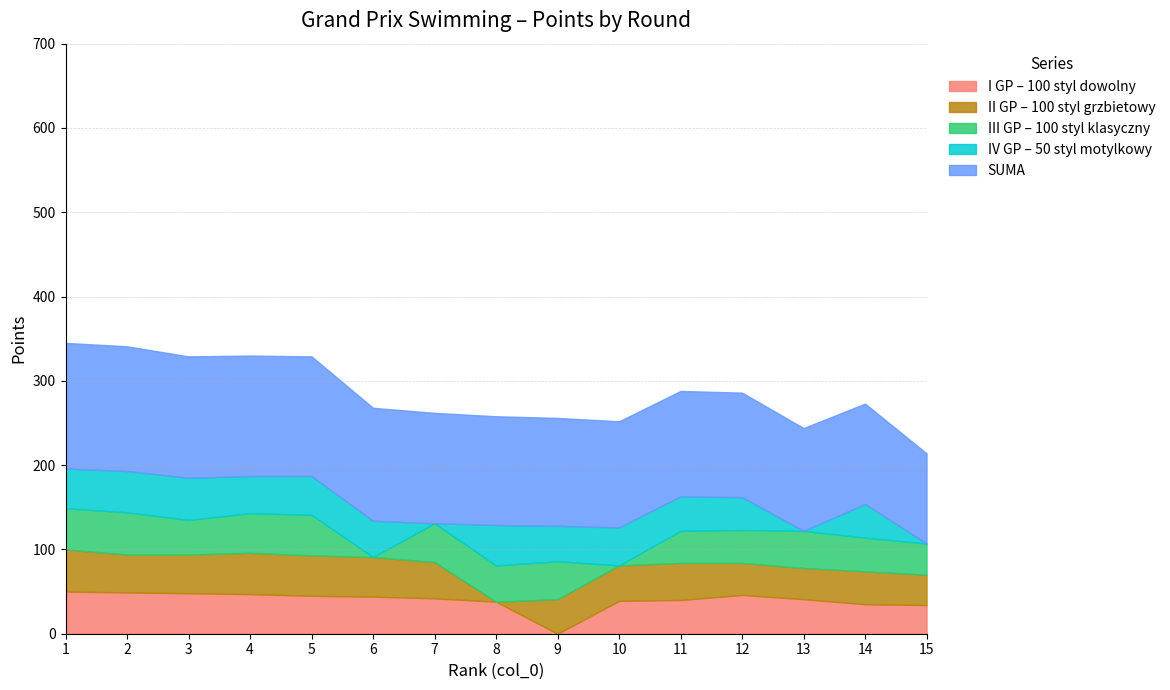

Between 7 and 14, which series saw the biggest shift?

IV GP – 50 styl motylkowy